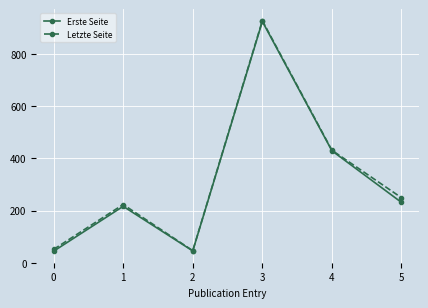

At which category does the chart reach its peak across all series?

3